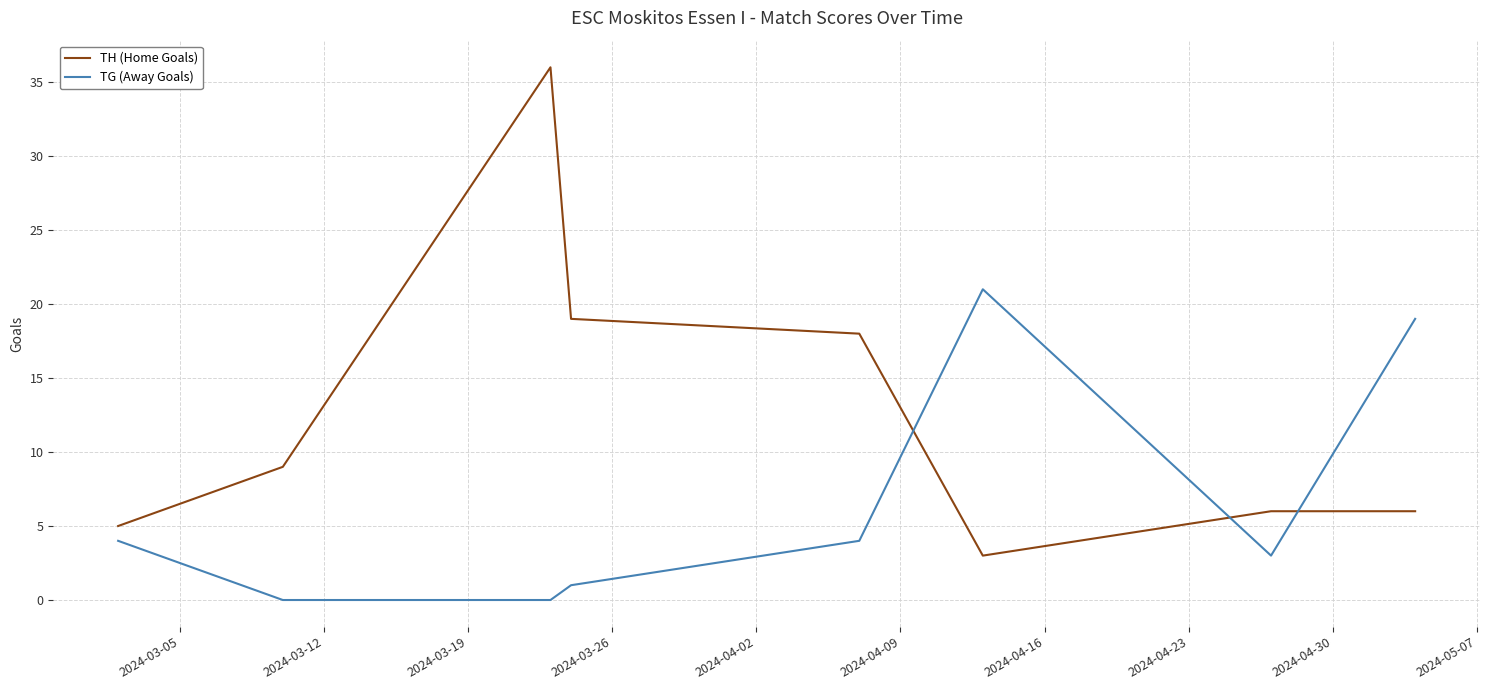

What is the maximum value shown in the chart?

36